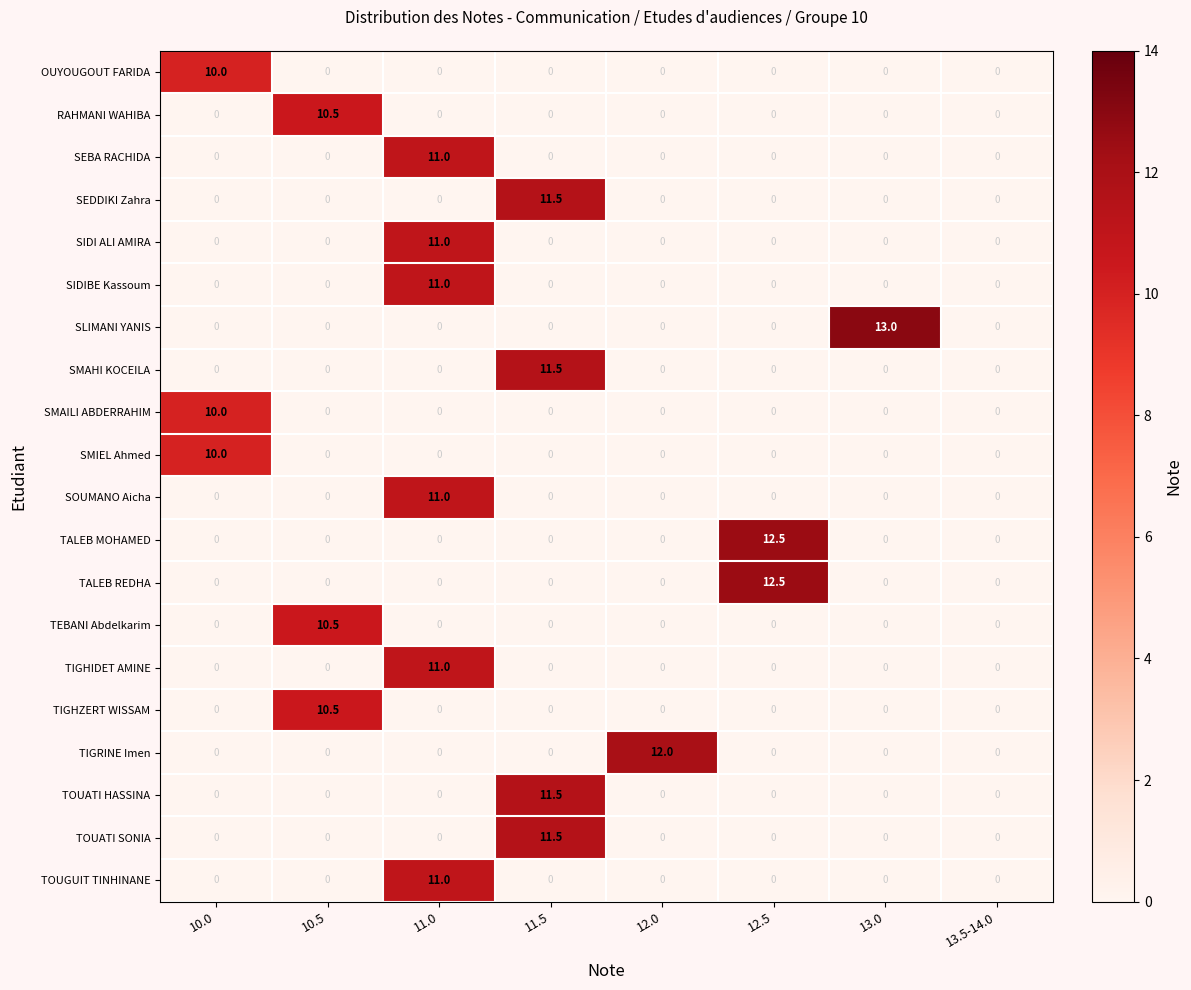

What is the difference between the maximum and minimum values in the TALEB MOHAMED series?

12.5